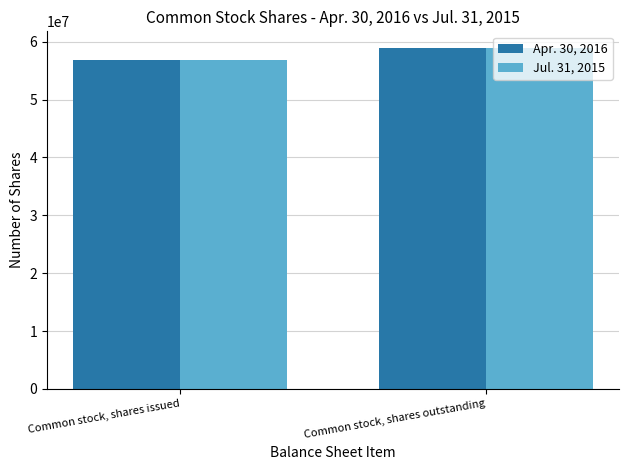

Which category has the lowest value in the Jul. 31, 2015 series?

Common stock, shares issued